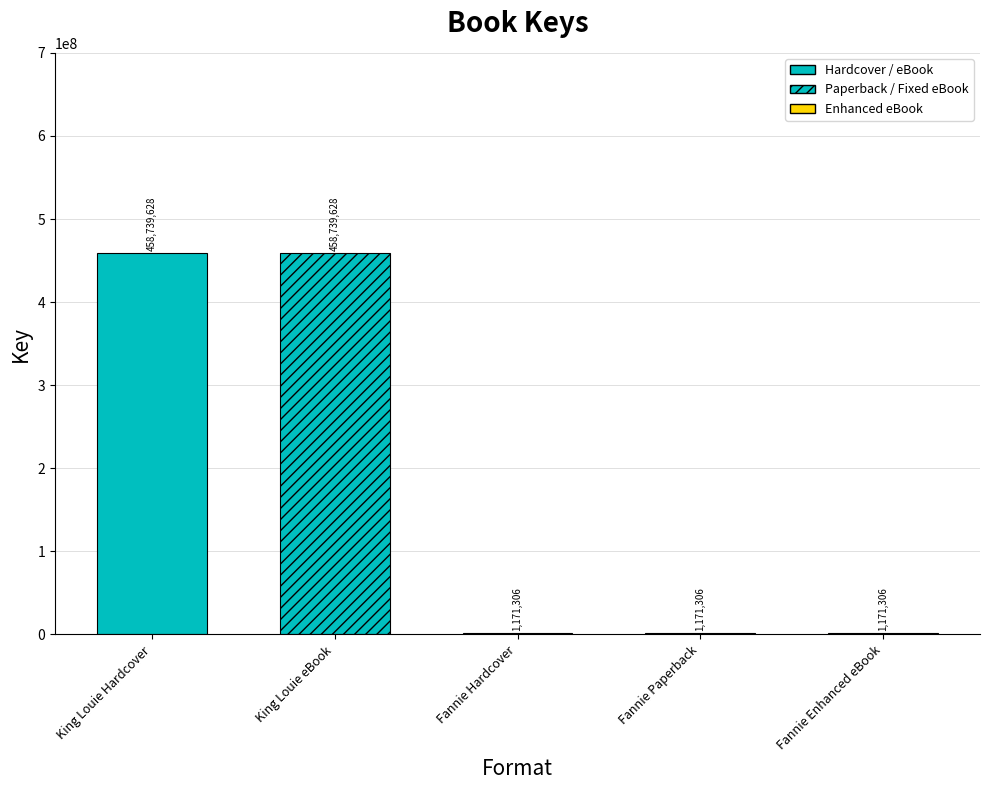

Are the bars horizontal?

No